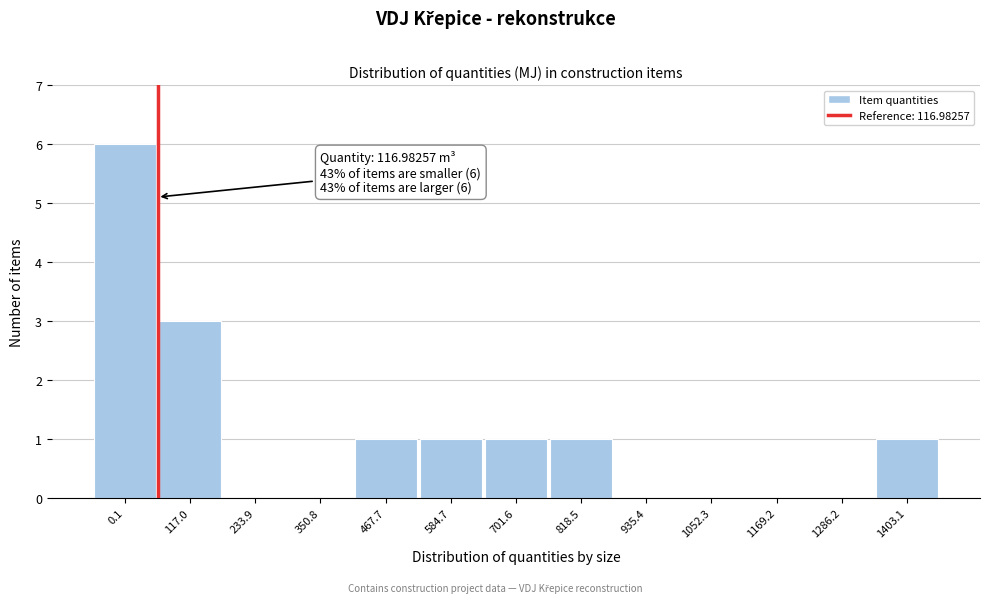

Reading right to left, extract all data points from this chart.

1403.1=1	1286.2=0	1169.2=0	1052.3=0	935.4=0	818.5=1	701.6=1	584.7=1	467.7=1	350.8=0	233.9=0	117.0=3	0.1=6